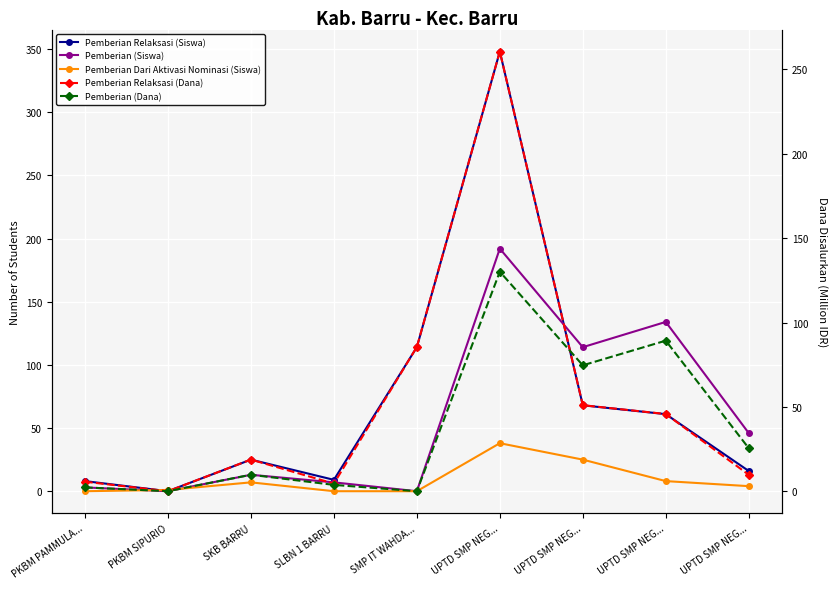

True or false: Pemberian (Siswa) has more than 0 interior local peaks.

True